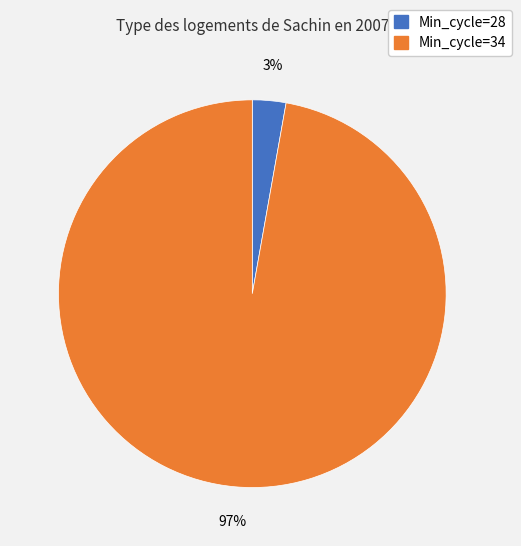

To the nearest percent, what is the average slice percentage?

50%